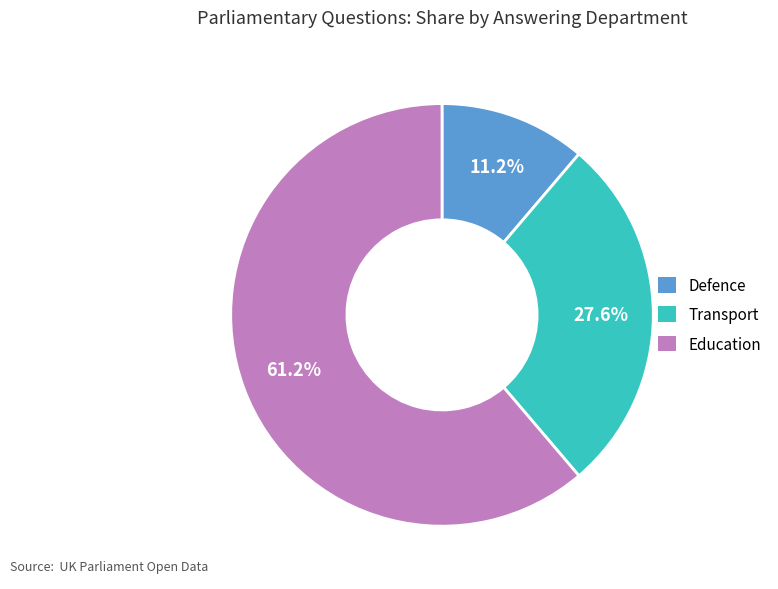

Rank the categories by value from lowest to highest.

Defence, Transport, Education